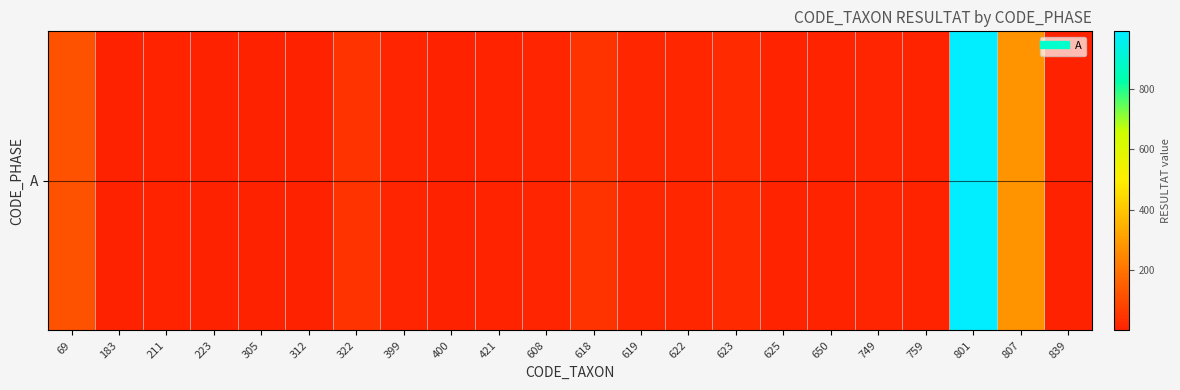

What is the difference between the maximum and minimum values?

989